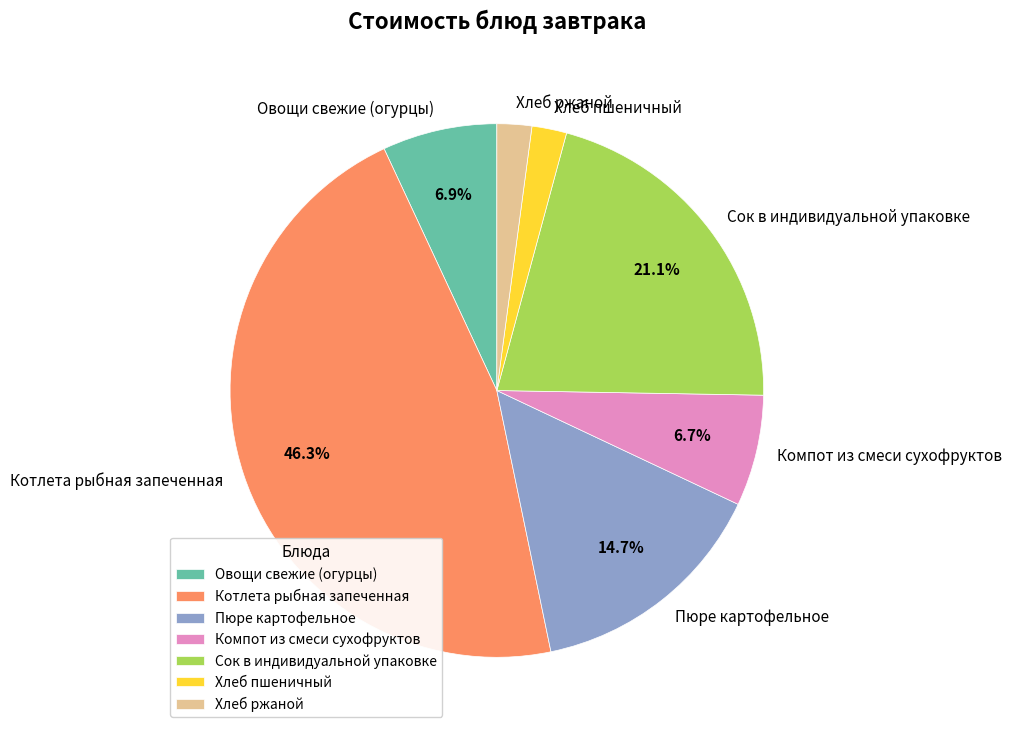

Do Компот из смеси сухофруктов and Котлета рыбная запеченная together represent more than half of the pie?

Yes